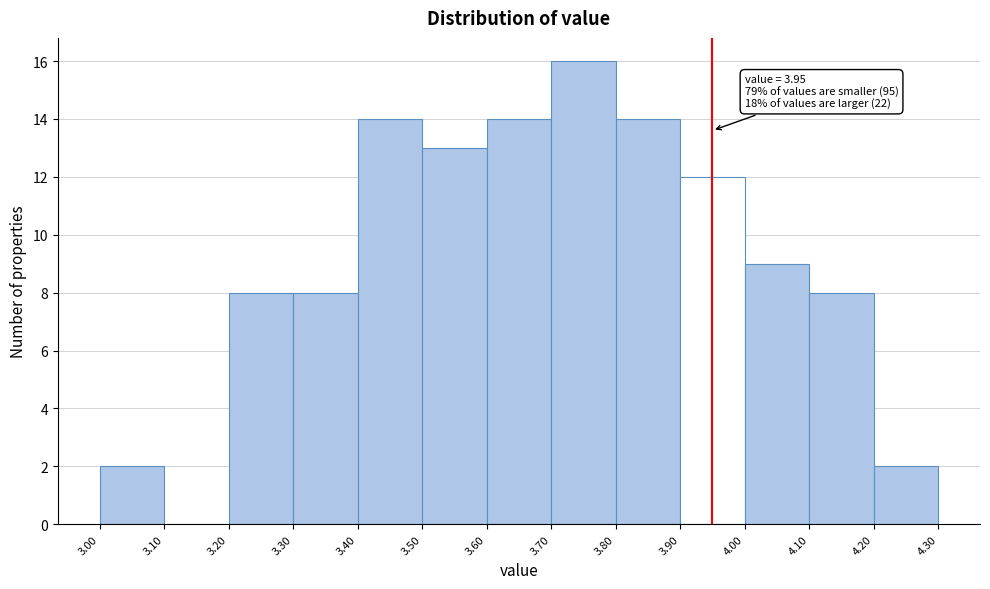

Which range on the x-axis has the tallest bar?

3.70 to 3.80